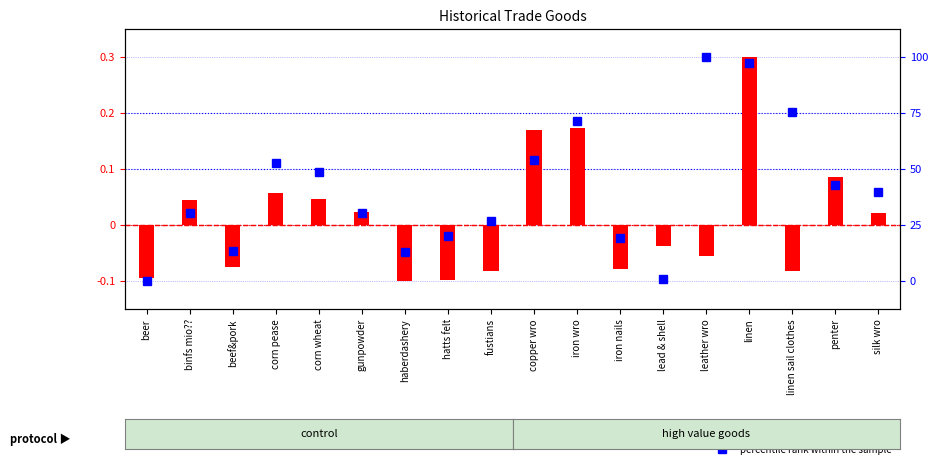

The value of percentile rank within the sample at penter is 0.1. True or false?

False